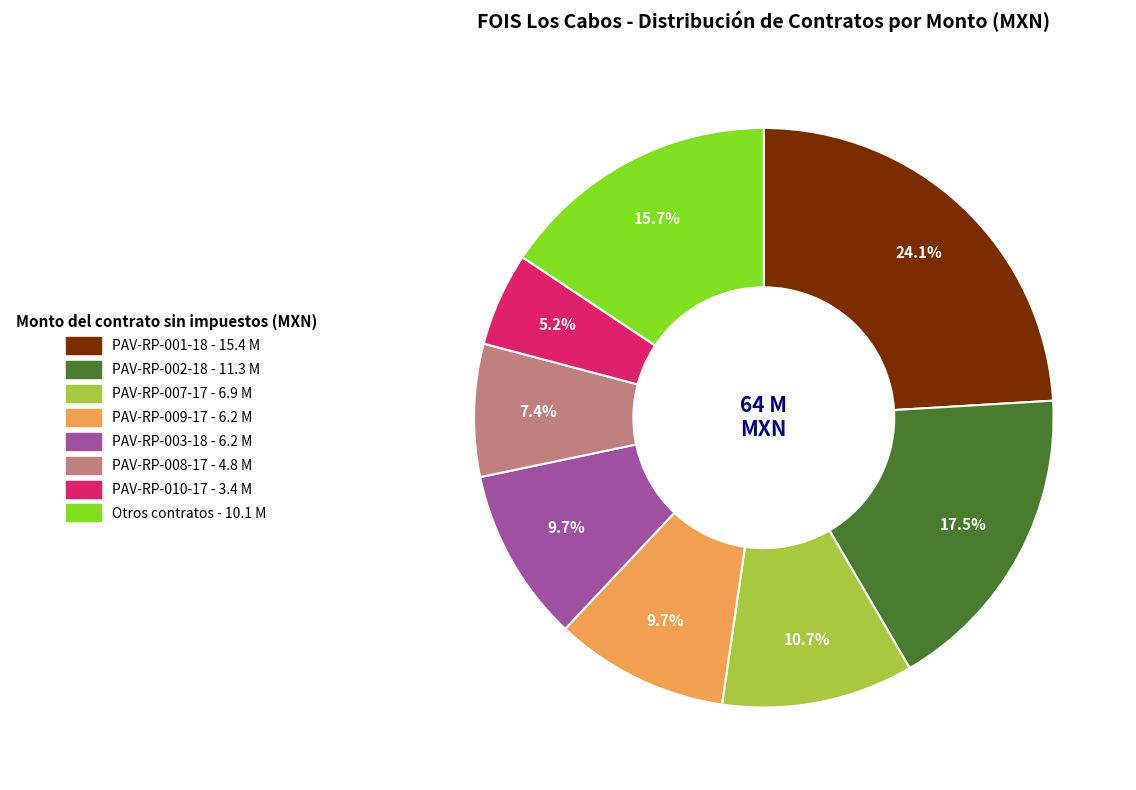

Does any single category account for the majority?

No